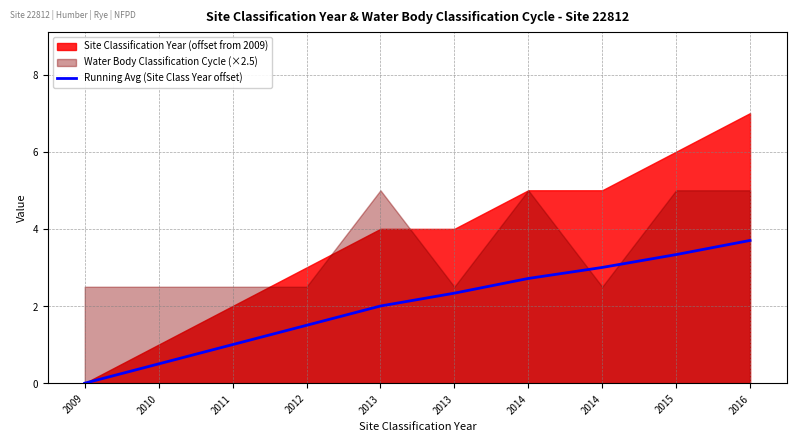

At which label does the data first exceed 2?

2013